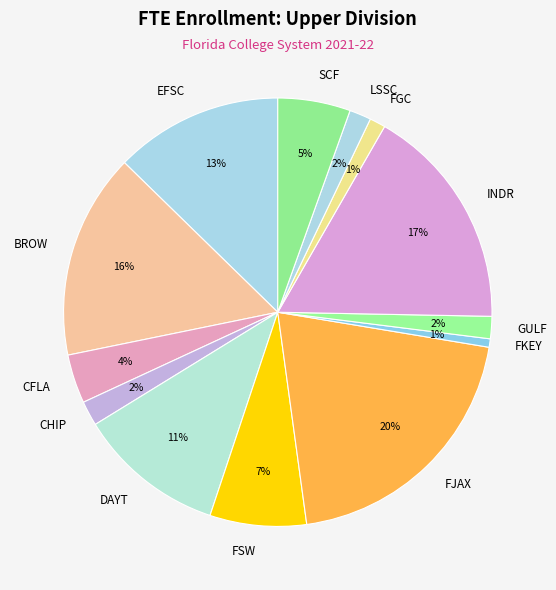

True or false: CHIP accounts for 2% of the total.

True